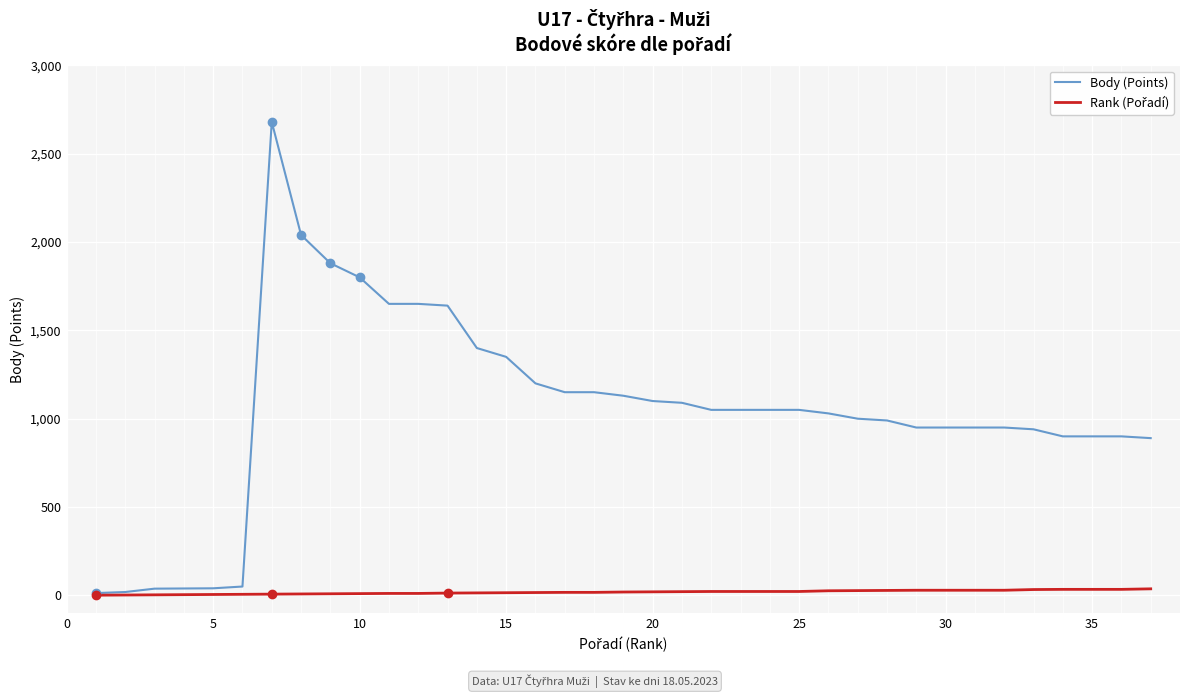

At how many categories does at least one series exceed 645?

31